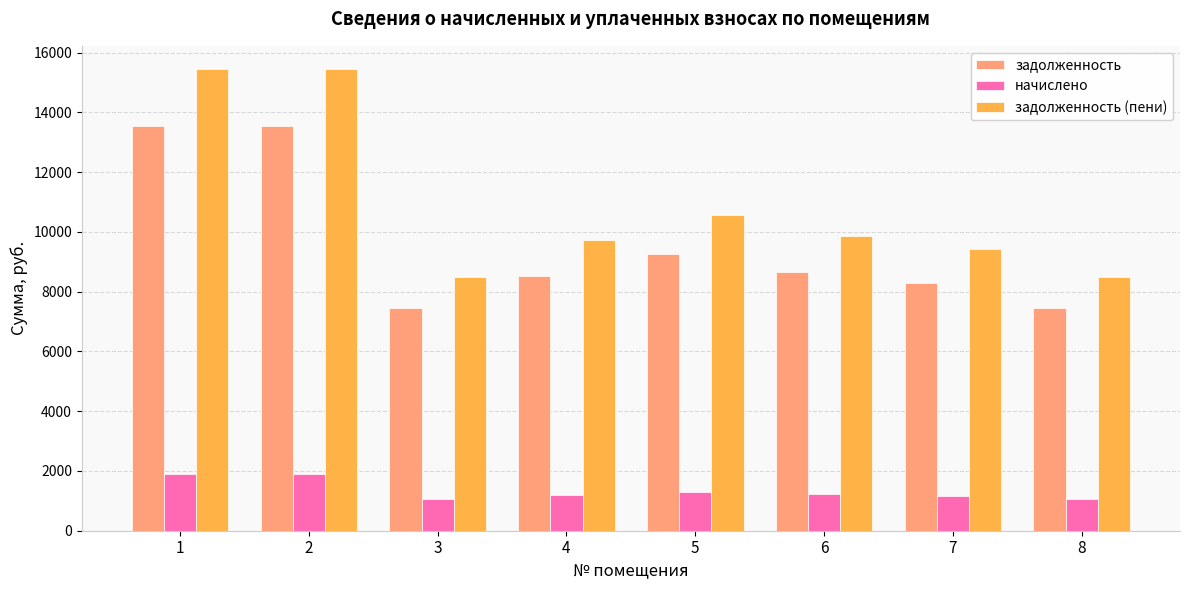

List the series in order of their peak value, highest first.

задолженность (пени), задолженность, начислено